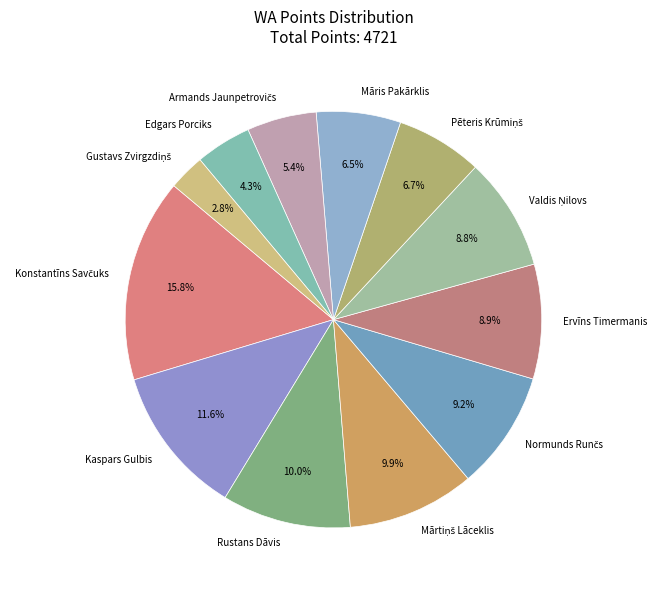

Is there a majority slice in this chart?

No